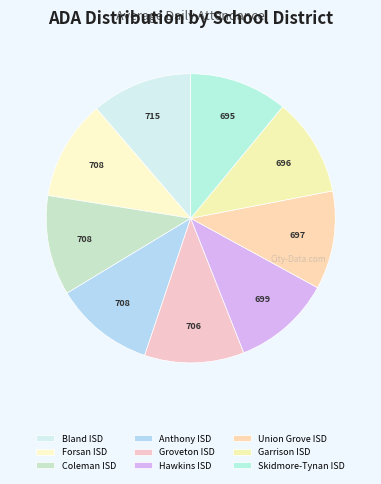

Between Skidmore-Tynan ISD and Hawkins ISD, which is larger?

Hawkins ISD